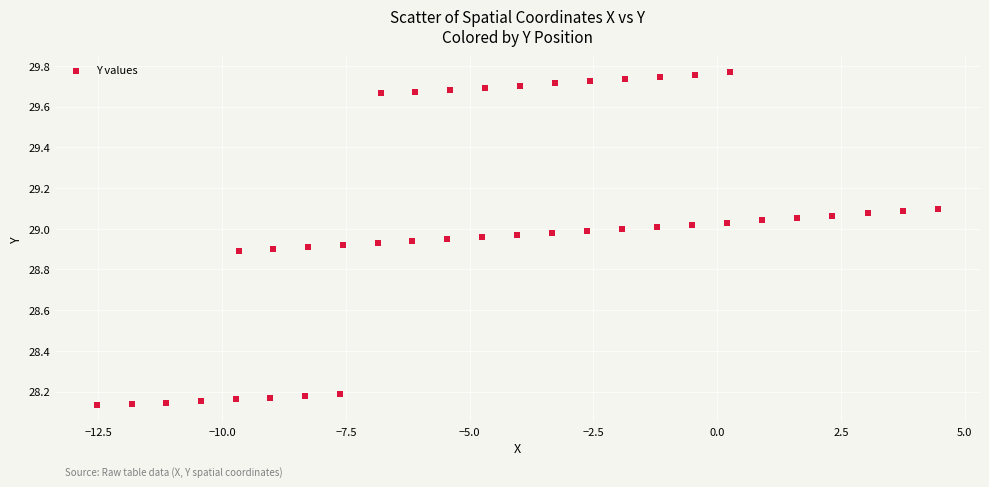

What is the range of Y values (max minus min)?

1.6